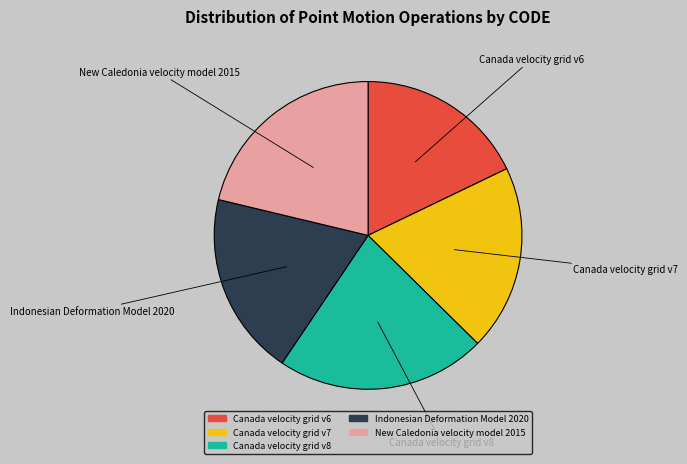

How many slices are in this pie chart?

5